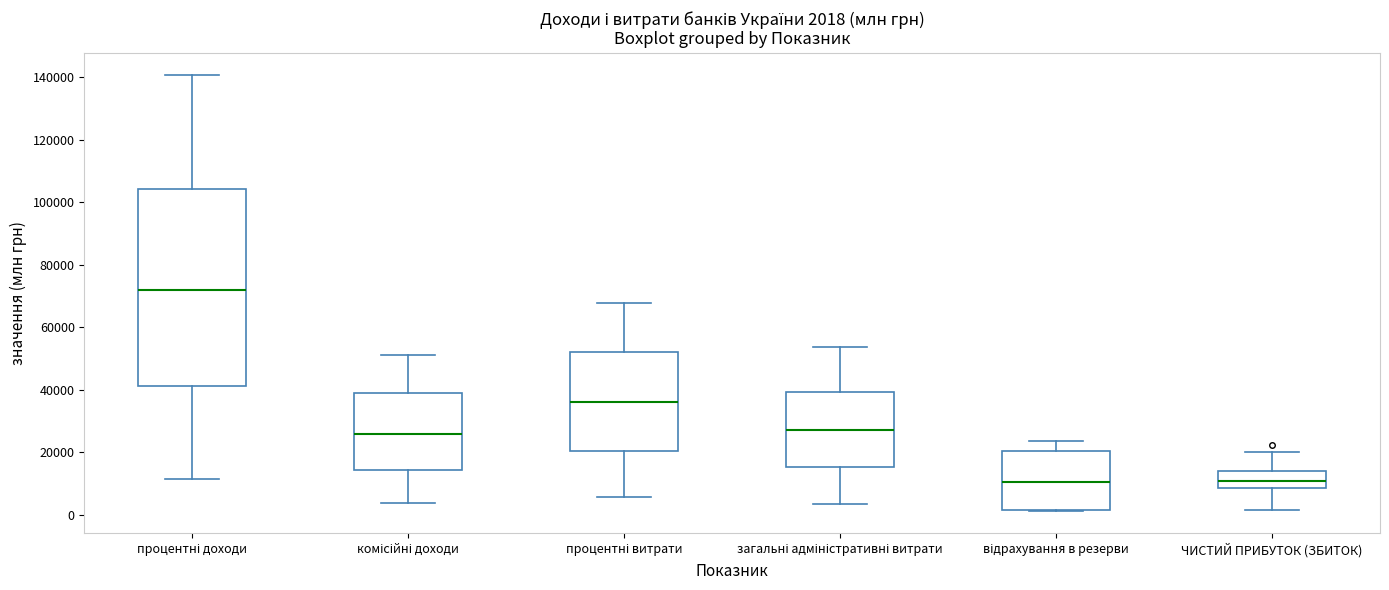

Comparing the boxes themselves (not the whiskers), which one is the tallest?

процентні доходи